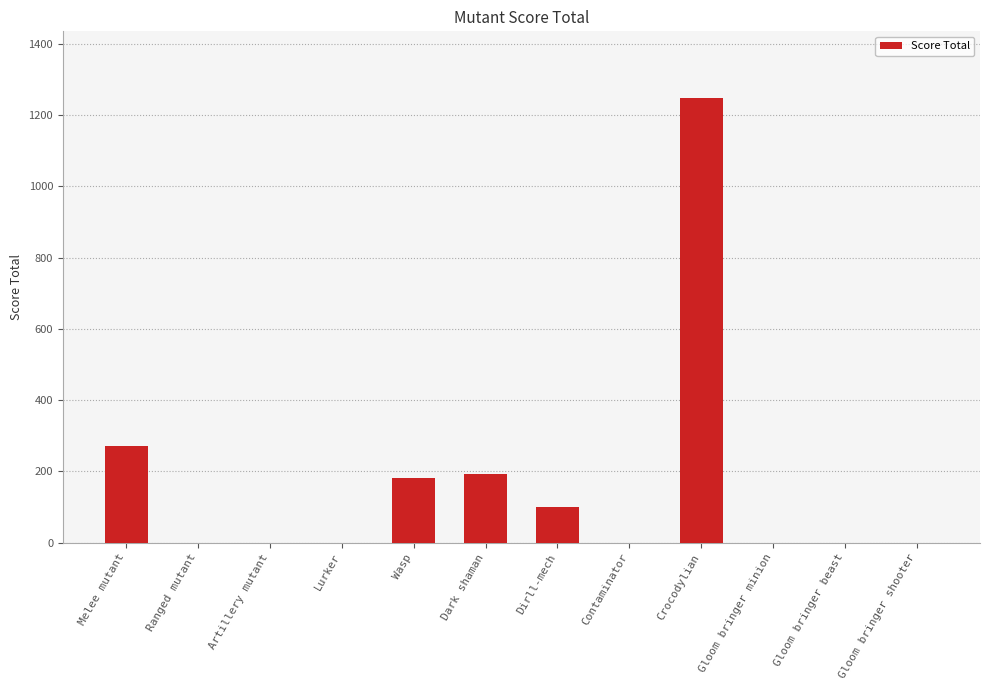

Reading left to right, what are all the values shown in this chart?

Melee mutant=270	Ranged mutant=0	Artillery mutant=0	Lurker=0	Wasp=180	Dark shaman=192	Dirll-mech=100	Contaminator=0	Crocodylian=1248	Gloom bringer minion=0	Gloom bringer beast=0	Gloom bringer shooter=0